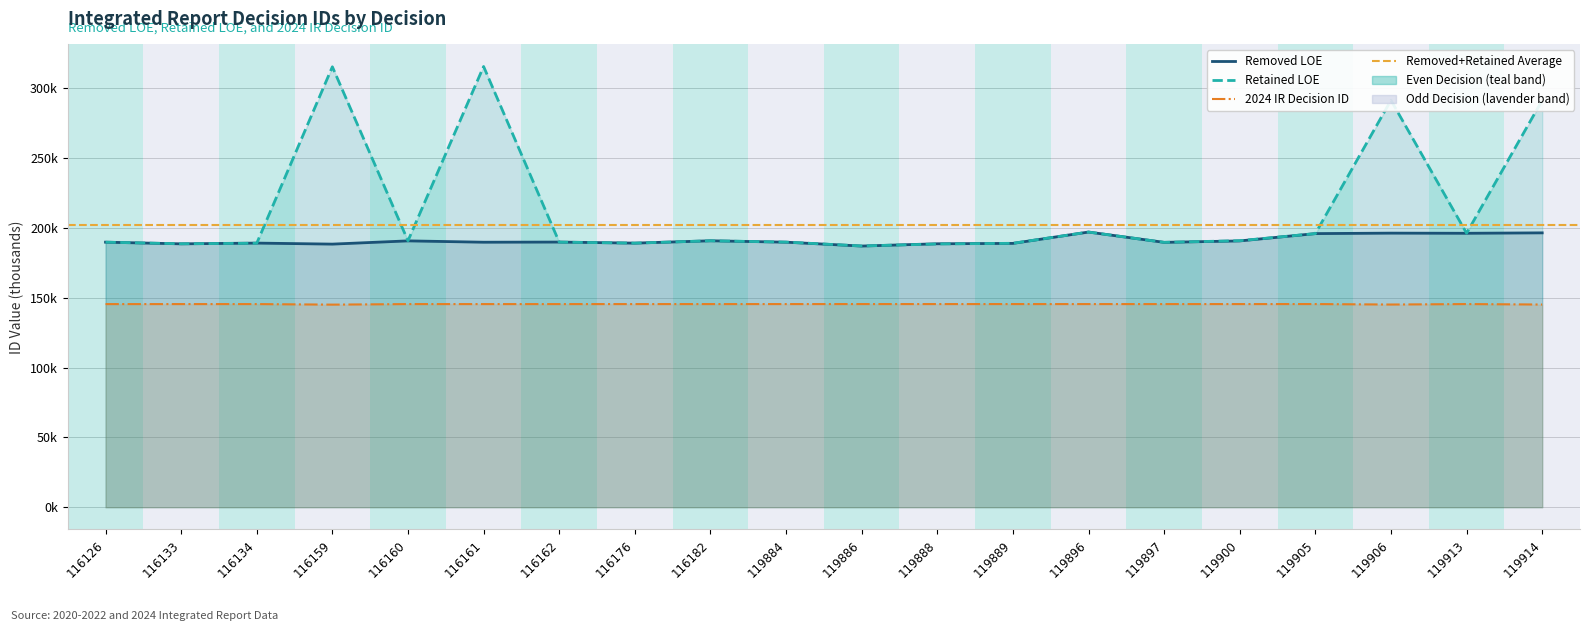

True or false: Retained LOE has a value of 195.9 at 119905.

True